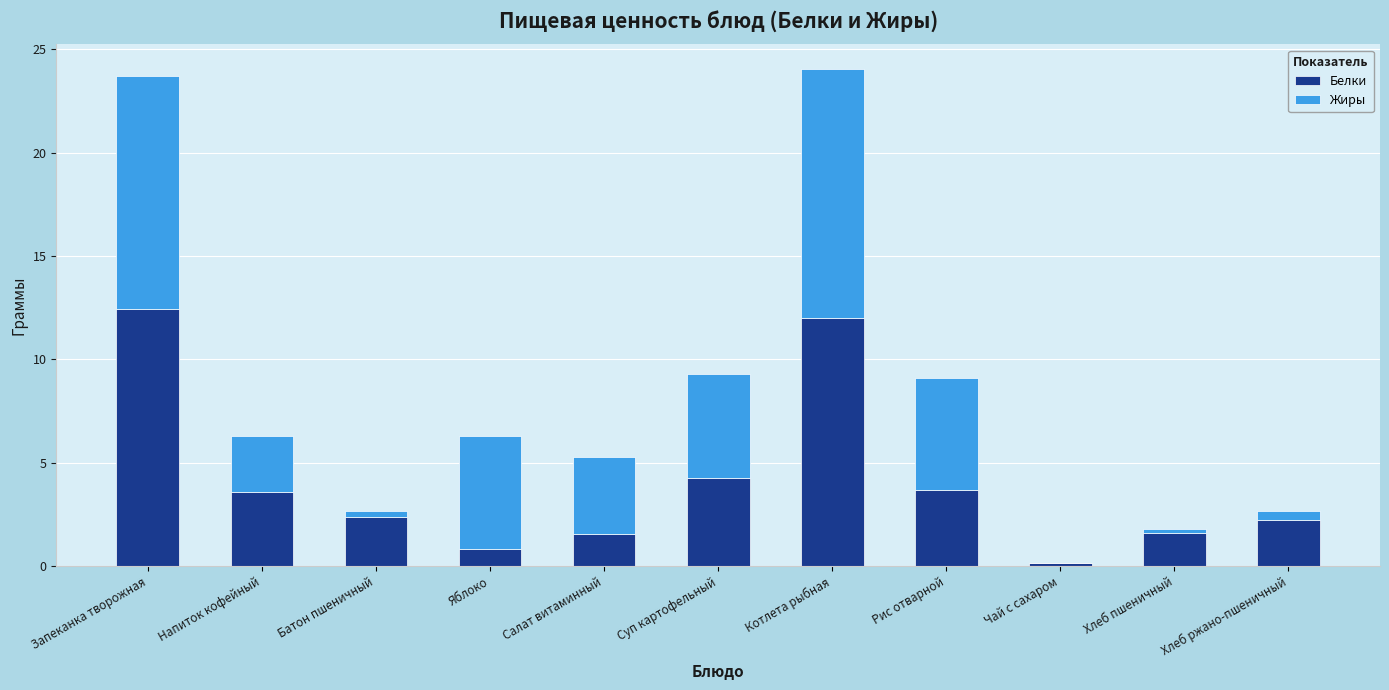

What is the sum of all Белки values?

44.6